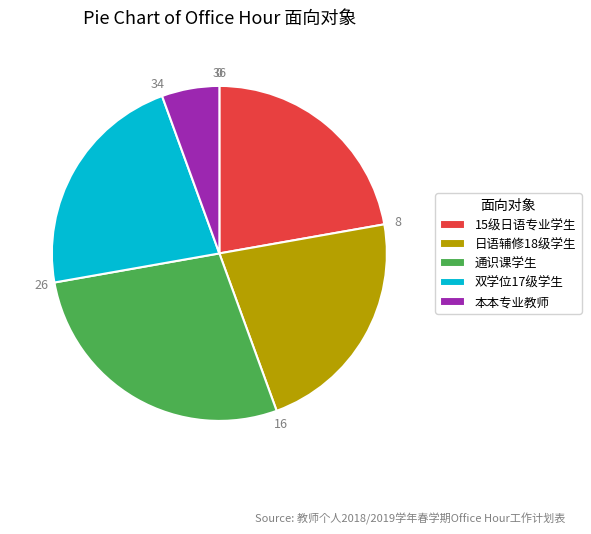

Is 本本专业教师 the majority of the pie?

No